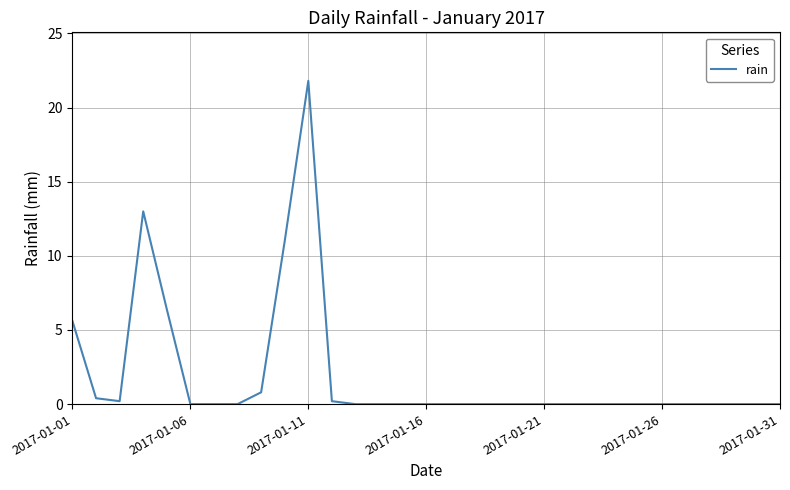

What is the sum of all values?

59.4